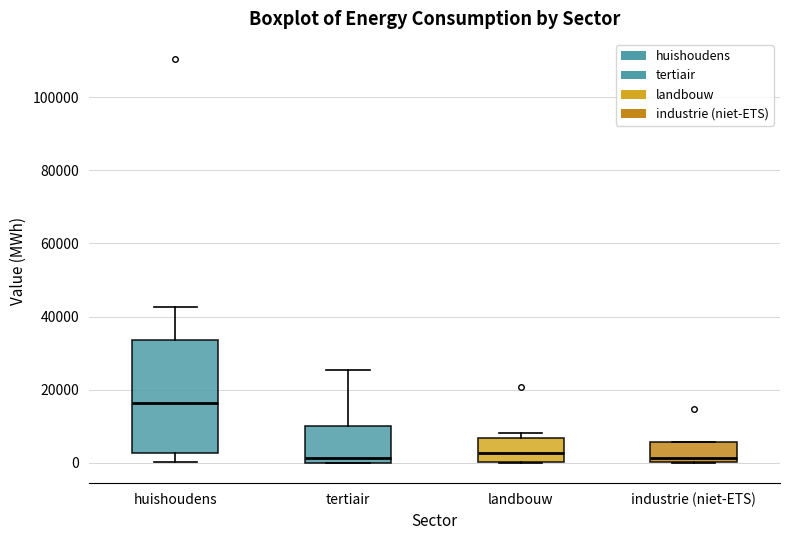

Which box is the tallest, from its lower edge to its upper edge?

huishoudens